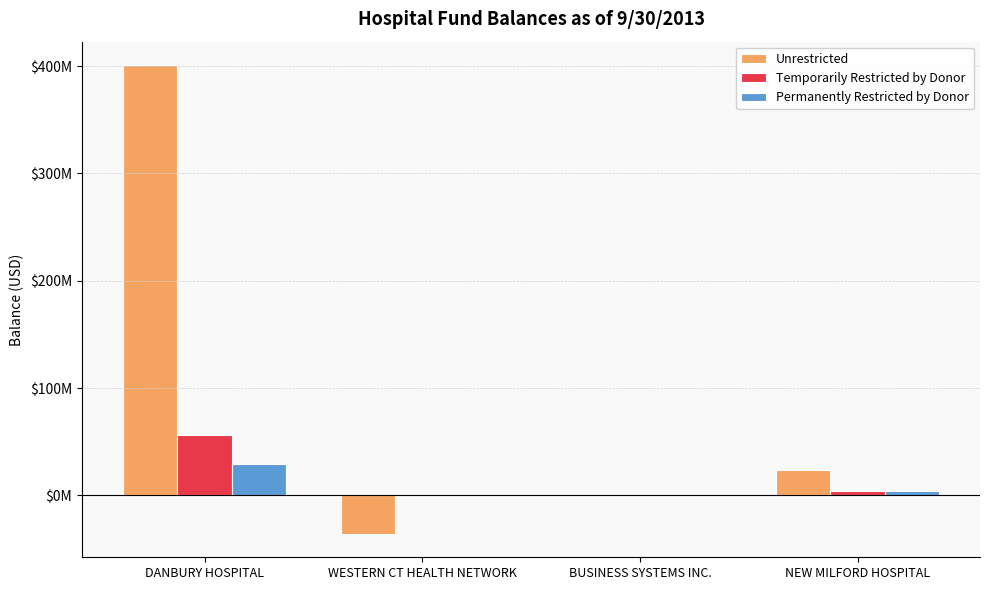

Does the chart contain stacked bars?

No